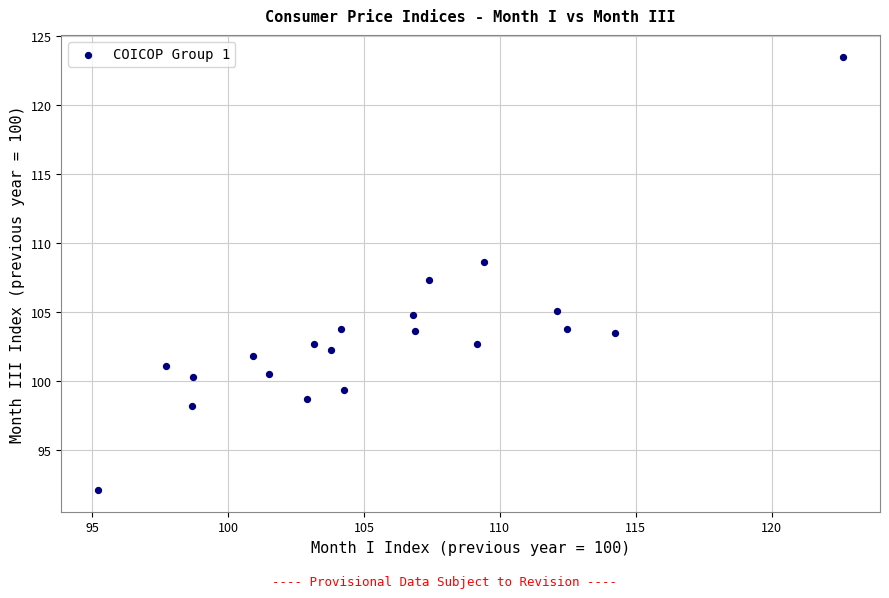

What Y value in the scatter plot is closest to 107?

107.3